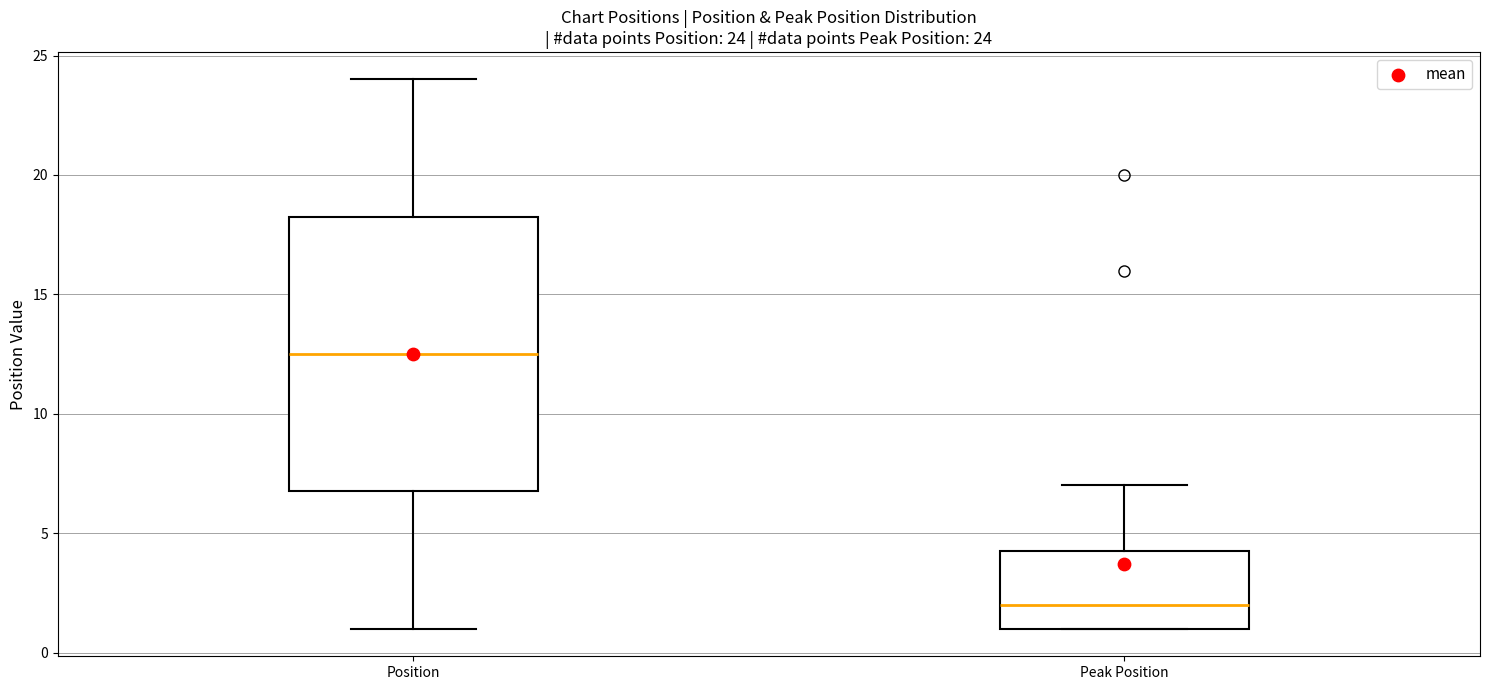

Which box is the tallest, from its lower edge to its upper edge?

Position